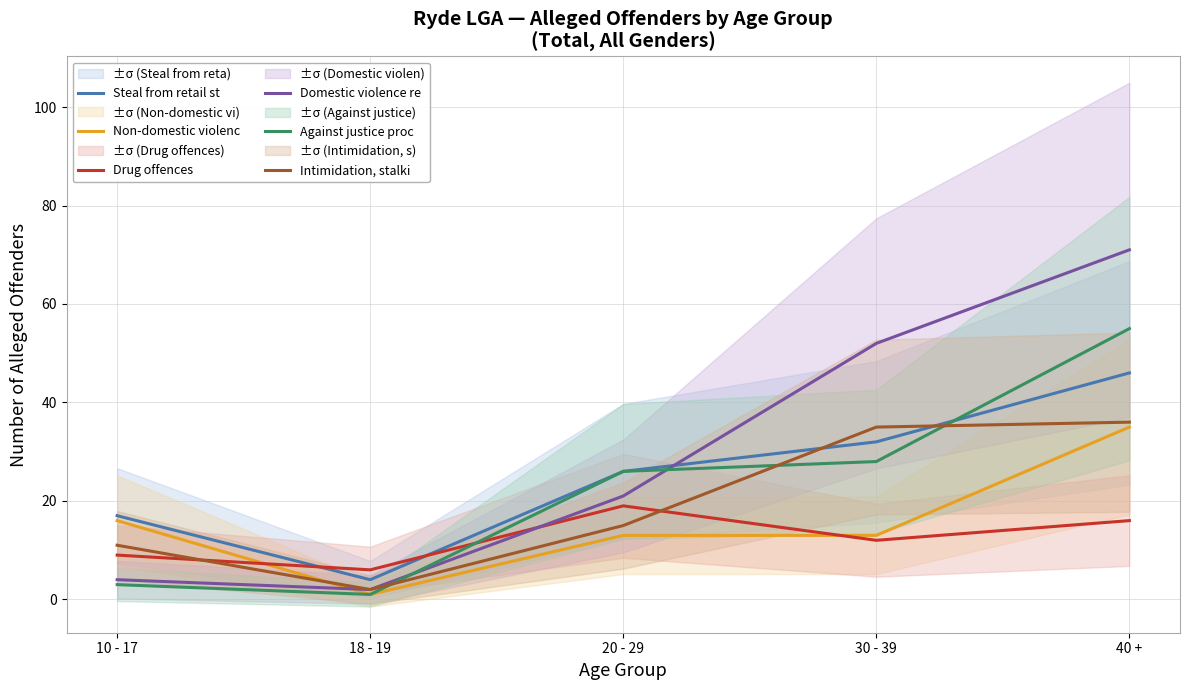

Reading left to right, extract all data points from this chart.

Steal from retail st: 10 - 17=17	18 - 19=4	20 - 29=26	30 - 39=32	40 +=46
Non-domestic violenc: 10 - 17=16	18 - 19=1	20 - 29=13	30 - 39=13	40 +=35
Drug offences: 10 - 17=9	18 - 19=6	20 - 29=19	30 - 39=12	40 +=16
Domestic violence re: 10 - 17=4	18 - 19=2	20 - 29=21	30 - 39=52	40 +=71
Against justice proc: 10 - 17=3	18 - 19=1	20 - 29=26	30 - 39=28	40 +=55
Intimidation, stalki: 10 - 17=11	18 - 19=2	20 - 29=15	30 - 39=35	40 +=36